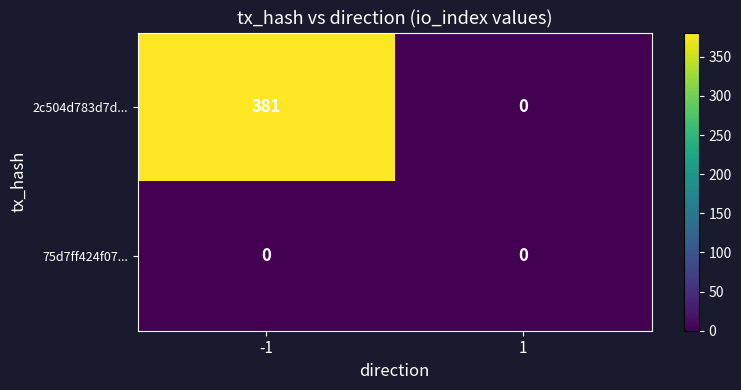

Reading left to right, extract all data points from this chart.

2c504d783d7d...: -1=381	1=0
75d7ff424f07...: -1=0	1=0